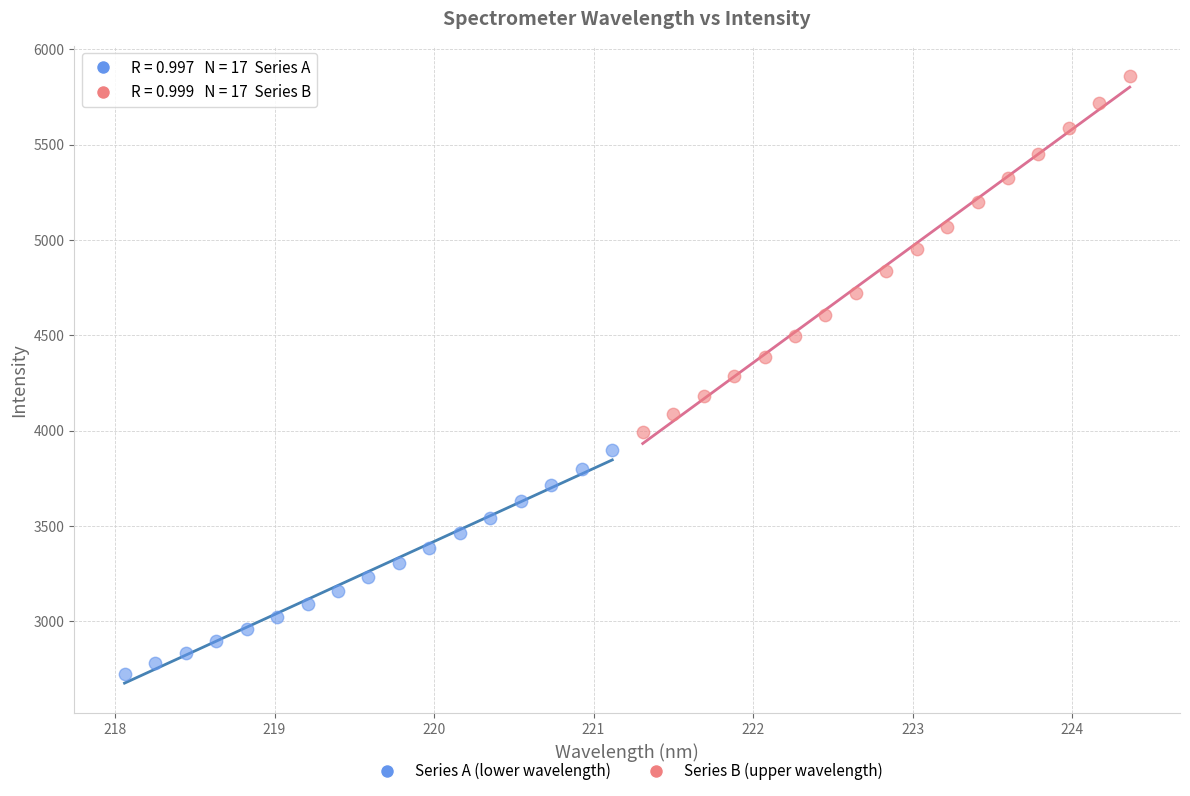

Which series reaches the maximum Y coordinate?

Series B (upper wavelength)